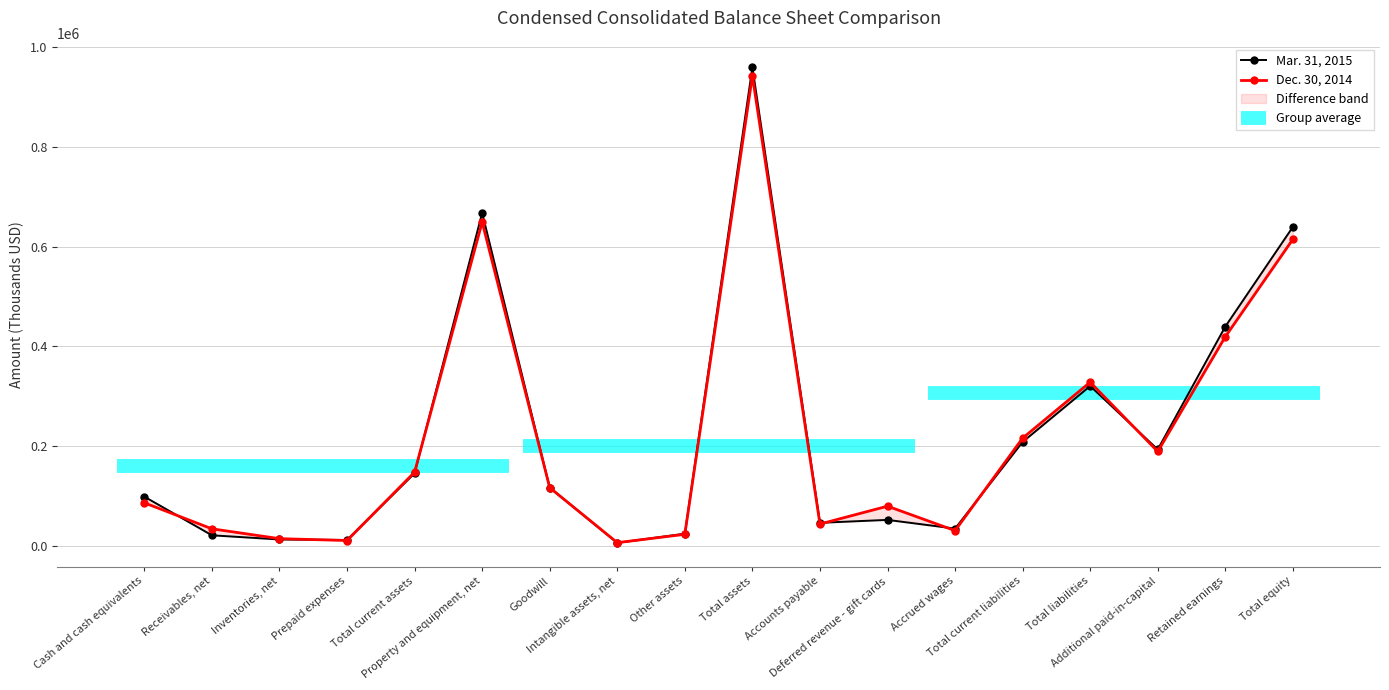

Where do Mar. 31, 2015 and Dec. 30, 2014 first cross each other?

Cash and cash equivalents and Receivables, net